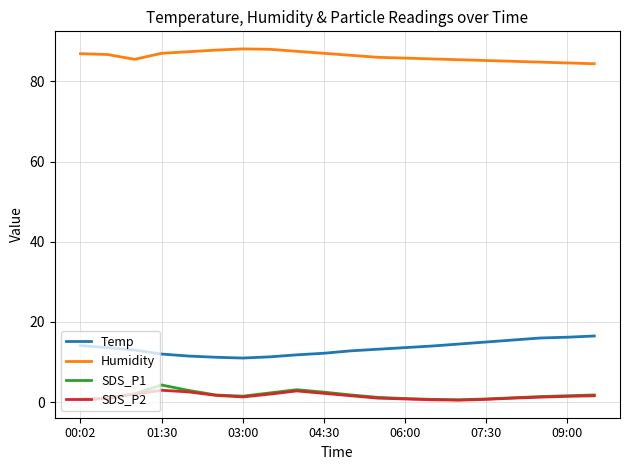

What is the maximum value shown in the chart?

88.1